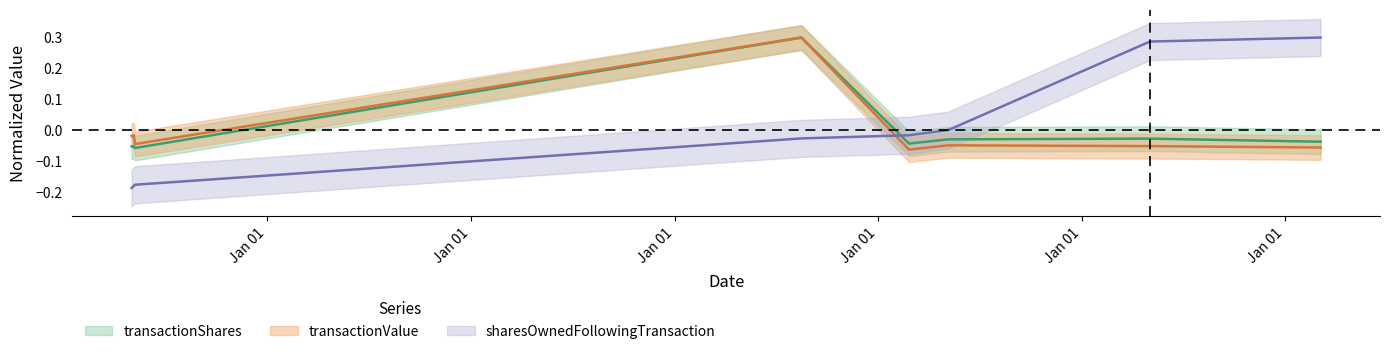

Reading left to right, extract all data points from this chart.

transactionShares: -0.1	-0.1	-0.1	0.3	-0.0	-0.0	-0.0	-0.0
transactionValue: -0.0	-0.0	-0.0	0.3	-0.1	-0.0	-0.1	-0.1
sharesOwnedFollowingTransaction: -0.2	-0.2	-0.2	-0.0	-0.0	0.0	0.3	0.3